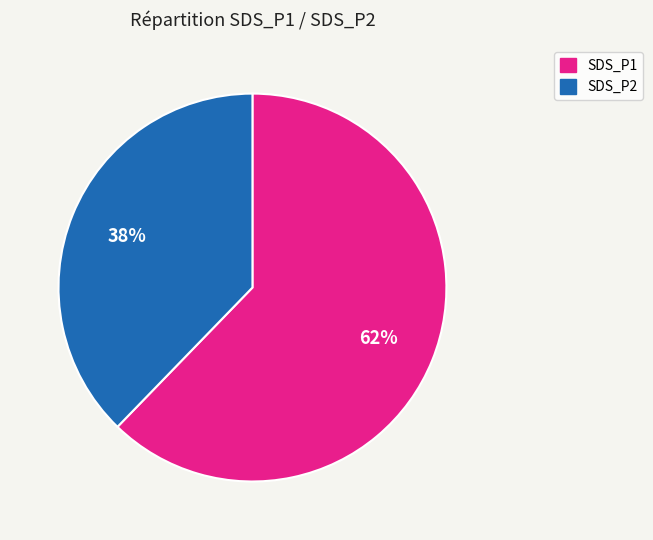

Combined, do SDS_P2 and SDS_P1 account for over 50%?

Yes